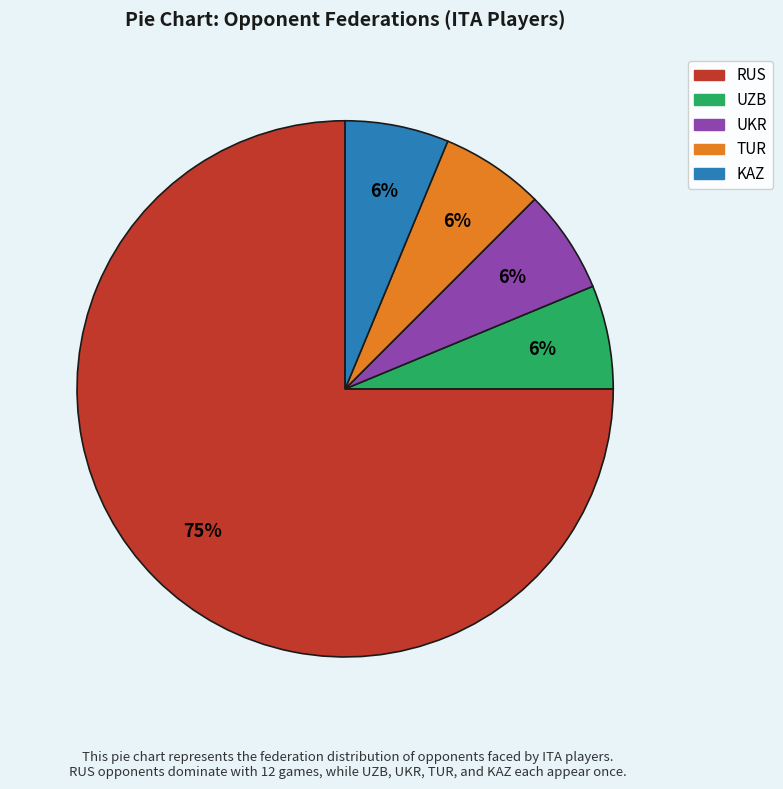

Is it true that RUS is 69% of the pie?

False